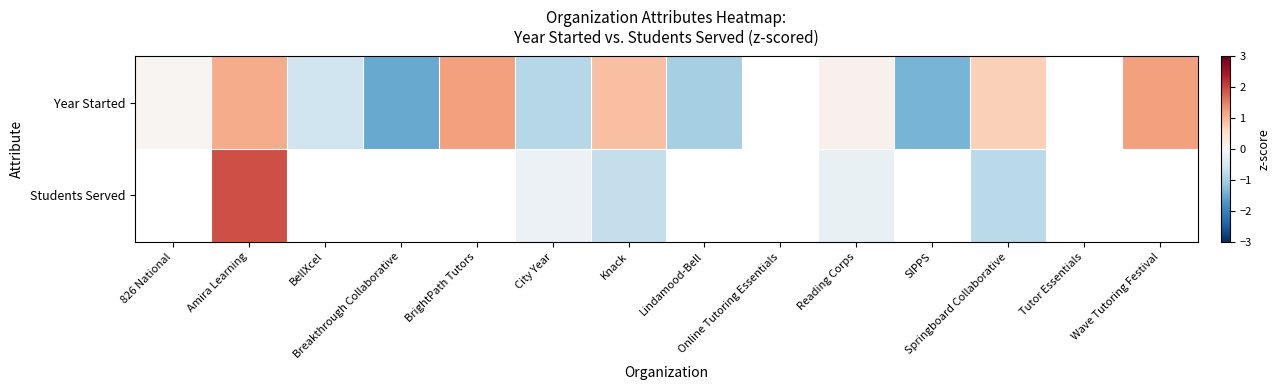

Where does the Year Started series first go above 0?

826 National